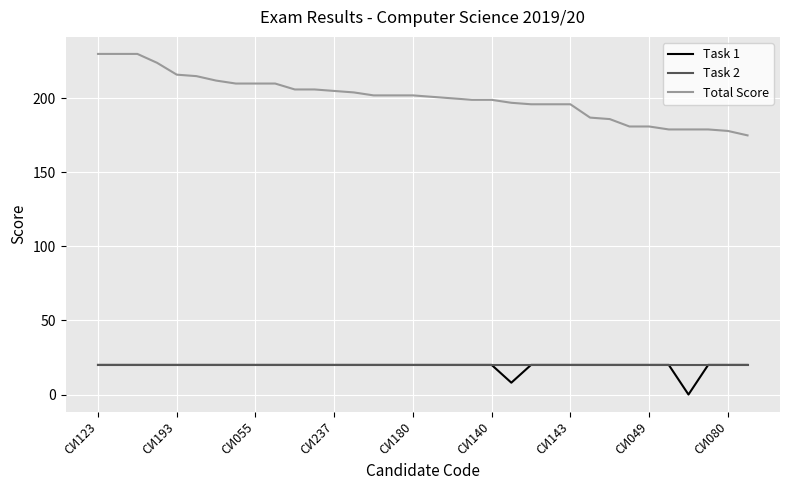

What is the difference between the second highest and second lowest values in the Task 1 series?

12